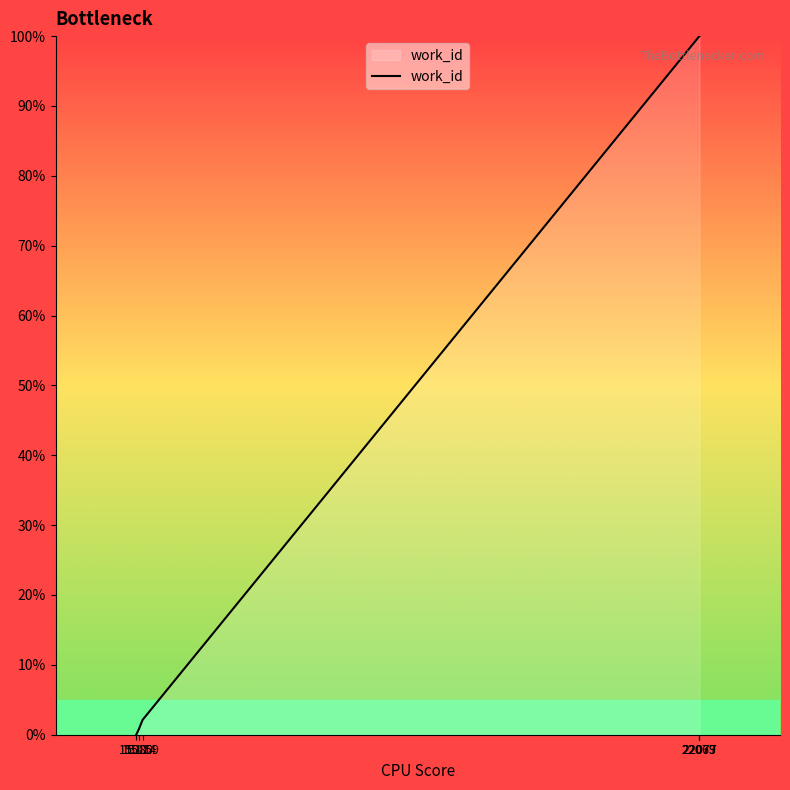

True or false: there are more than 2 points higher than both neighbors.

False